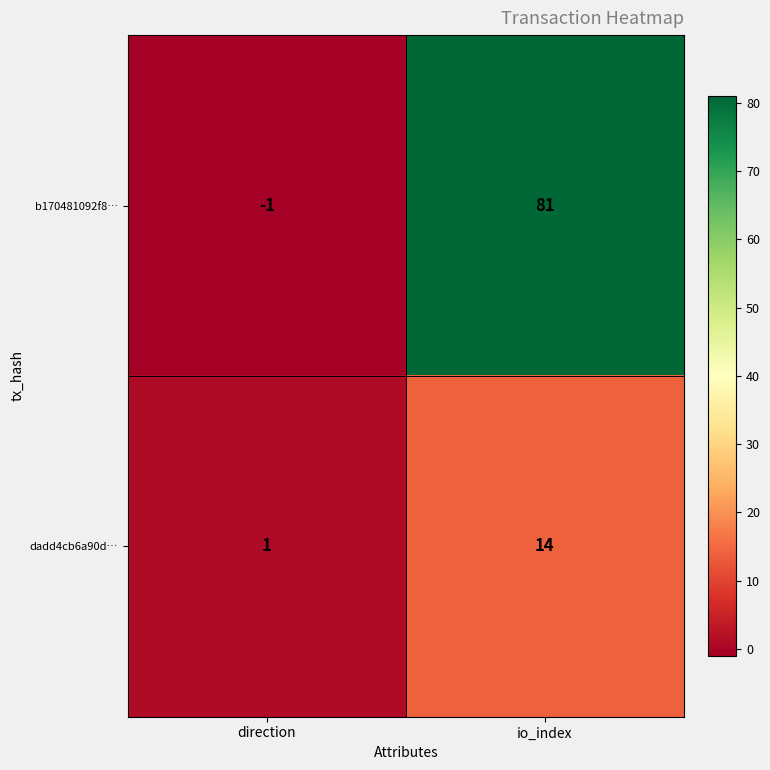

What is the approximate value of dadd4cb6a90d… at io_index?

14